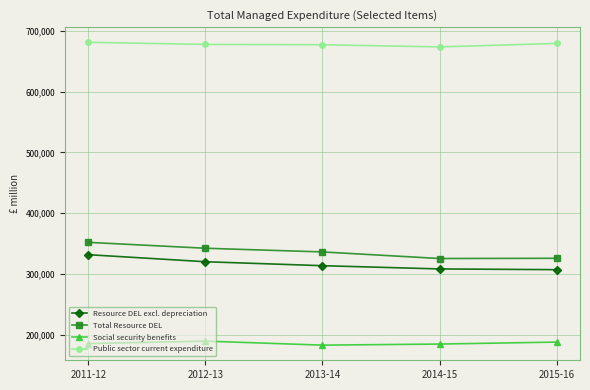

Count the Social security benefits values in the range 184335 to 187584.

3